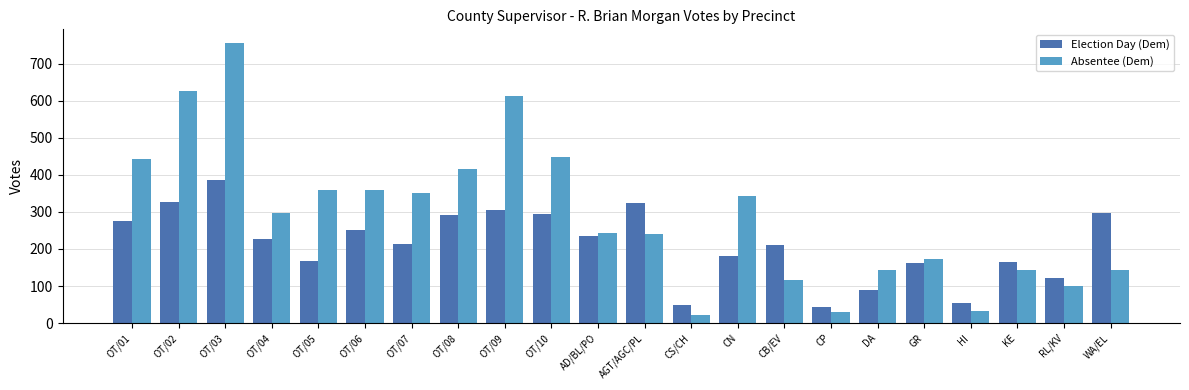

Which series changed the most between OT/02 and OT/09?

Election Day (Dem)